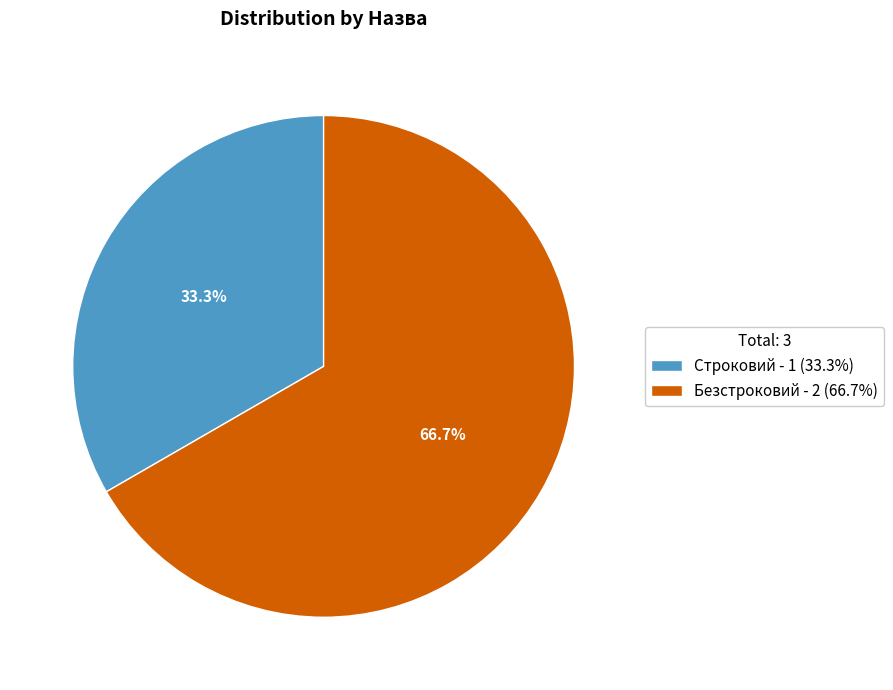

To the nearest percent, what percentage of the pie is Безстроковий?

67%